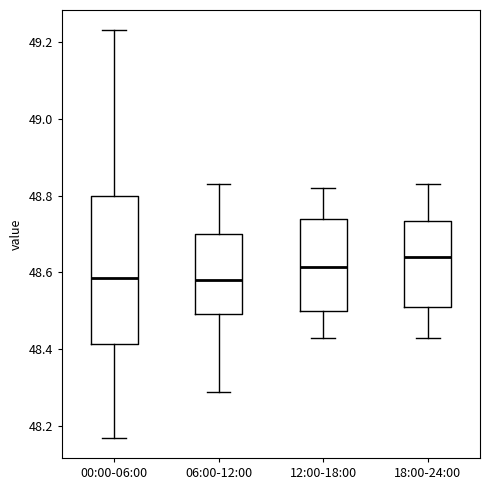

Where is the upper edge of the box for 06:00-12:00 on the y-axis? The values are not printed on the chart, so give them approximately, as read against the axis.

48.70